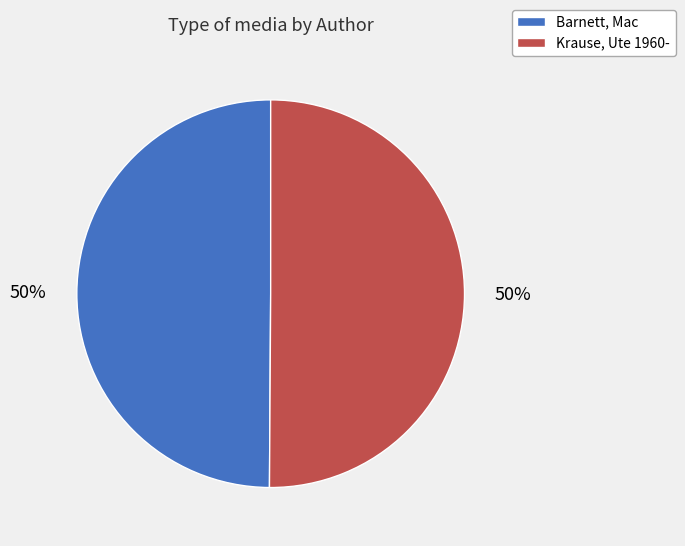

Is it true that Barnett, Mac is 50% of the pie?

True